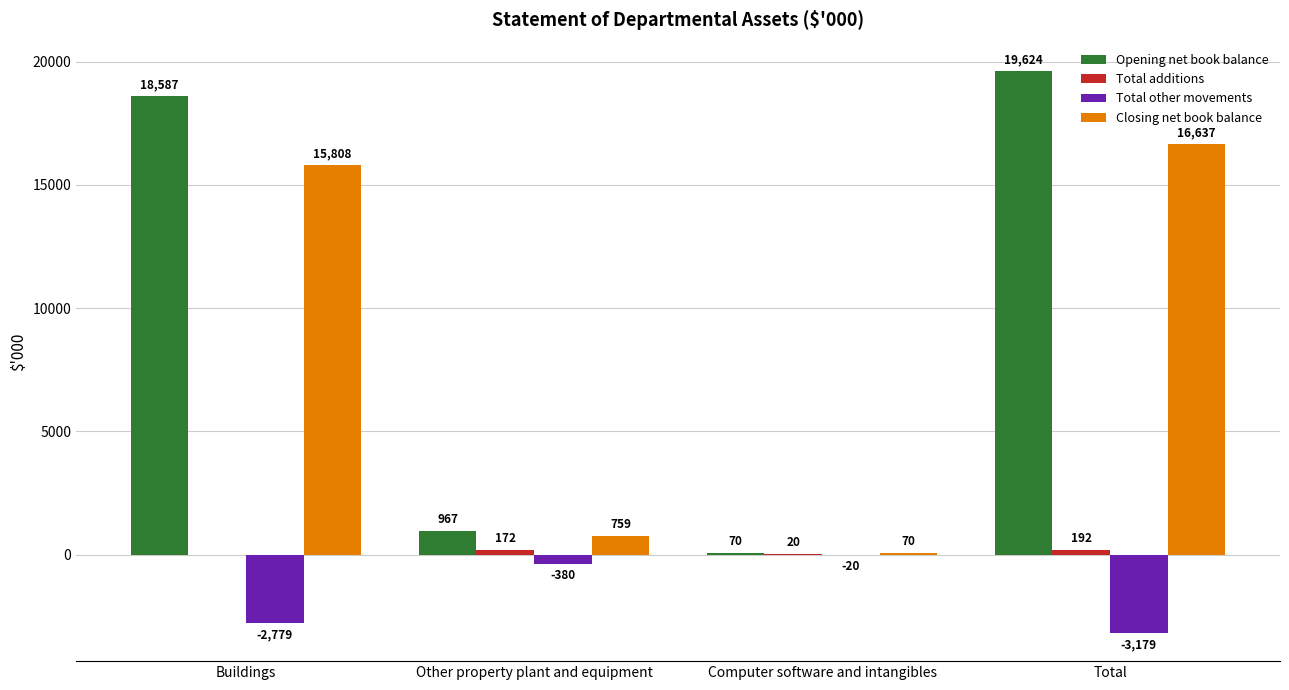

True or false: Closing net book balance has a value of 5307 at Buildings.

False